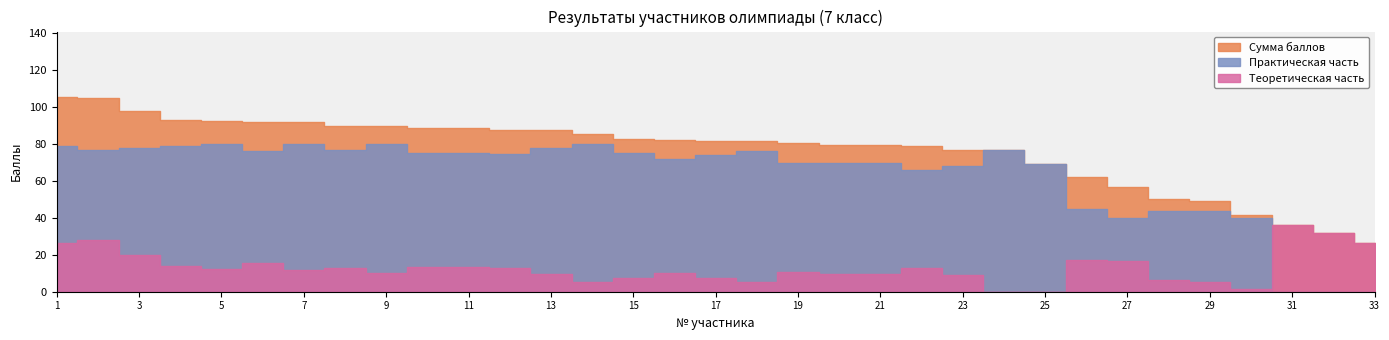

How many distinct data groups are displayed?

3